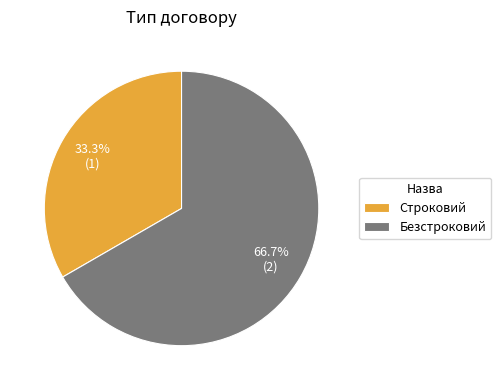

Combined, do Строковий and Безстроковий account for over 50%?

Yes